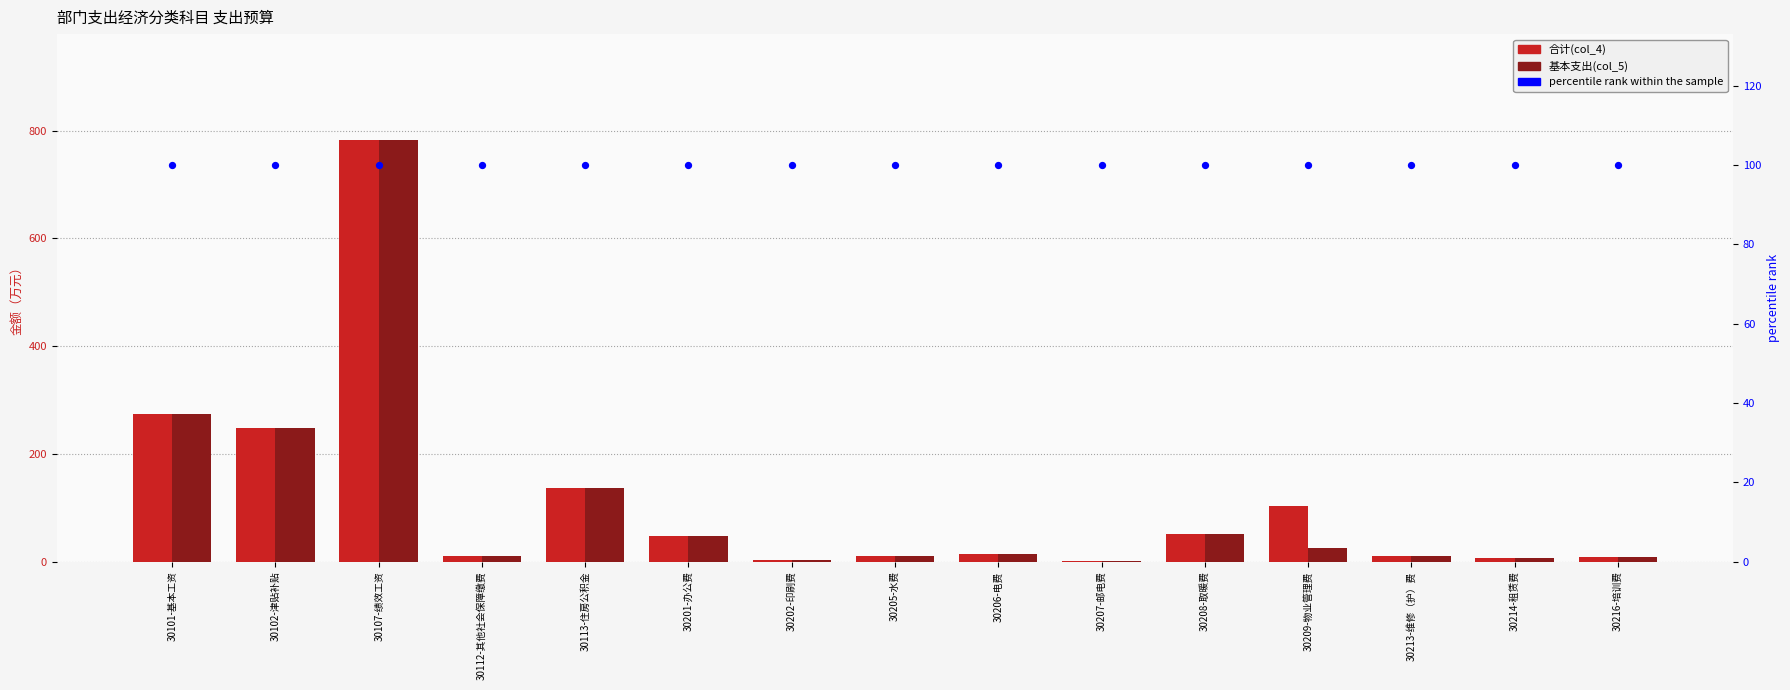

Which series has the largest total across all categories?

合计(col_4)